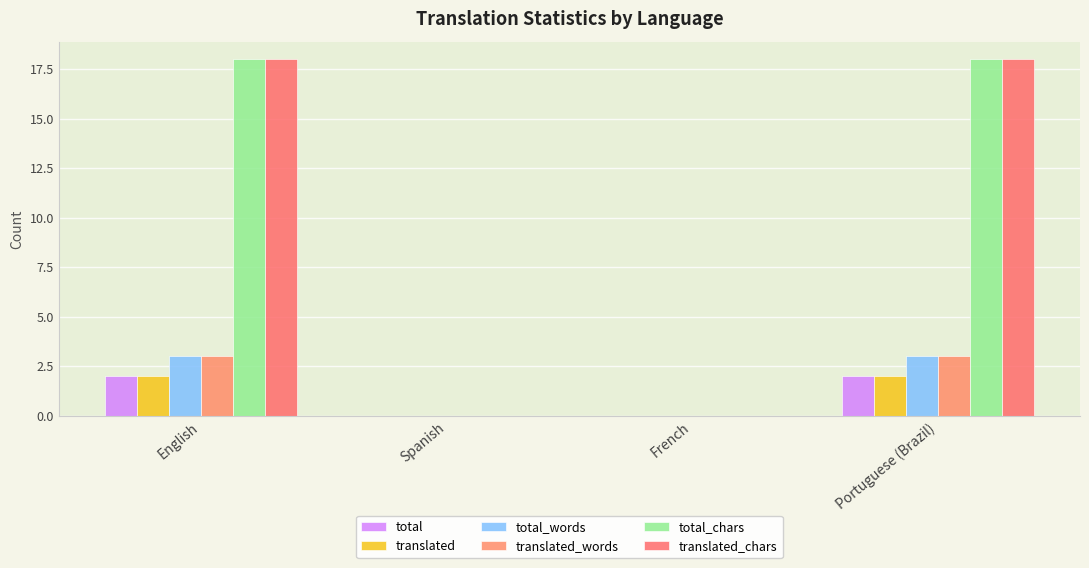

What is the total value across all series at Portuguese (Brazil)?

46